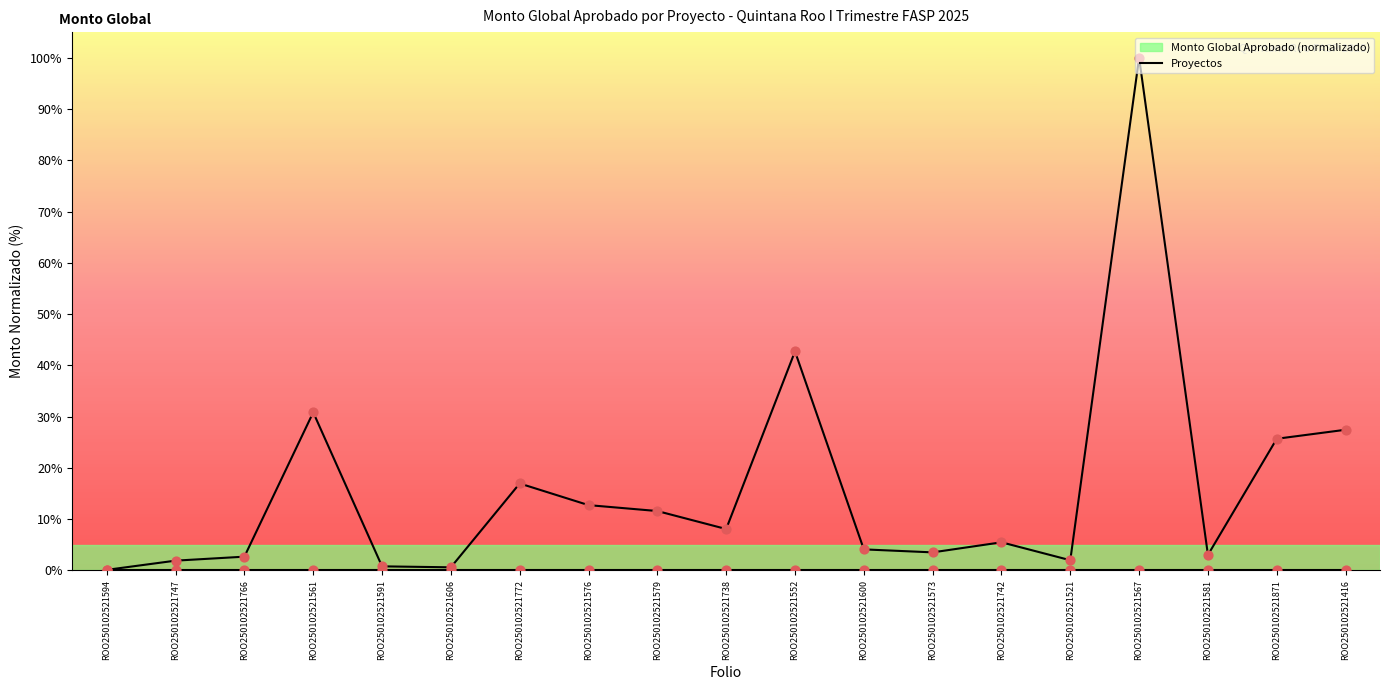

Which series contains the highest Y value?

Monto Global Aprobado